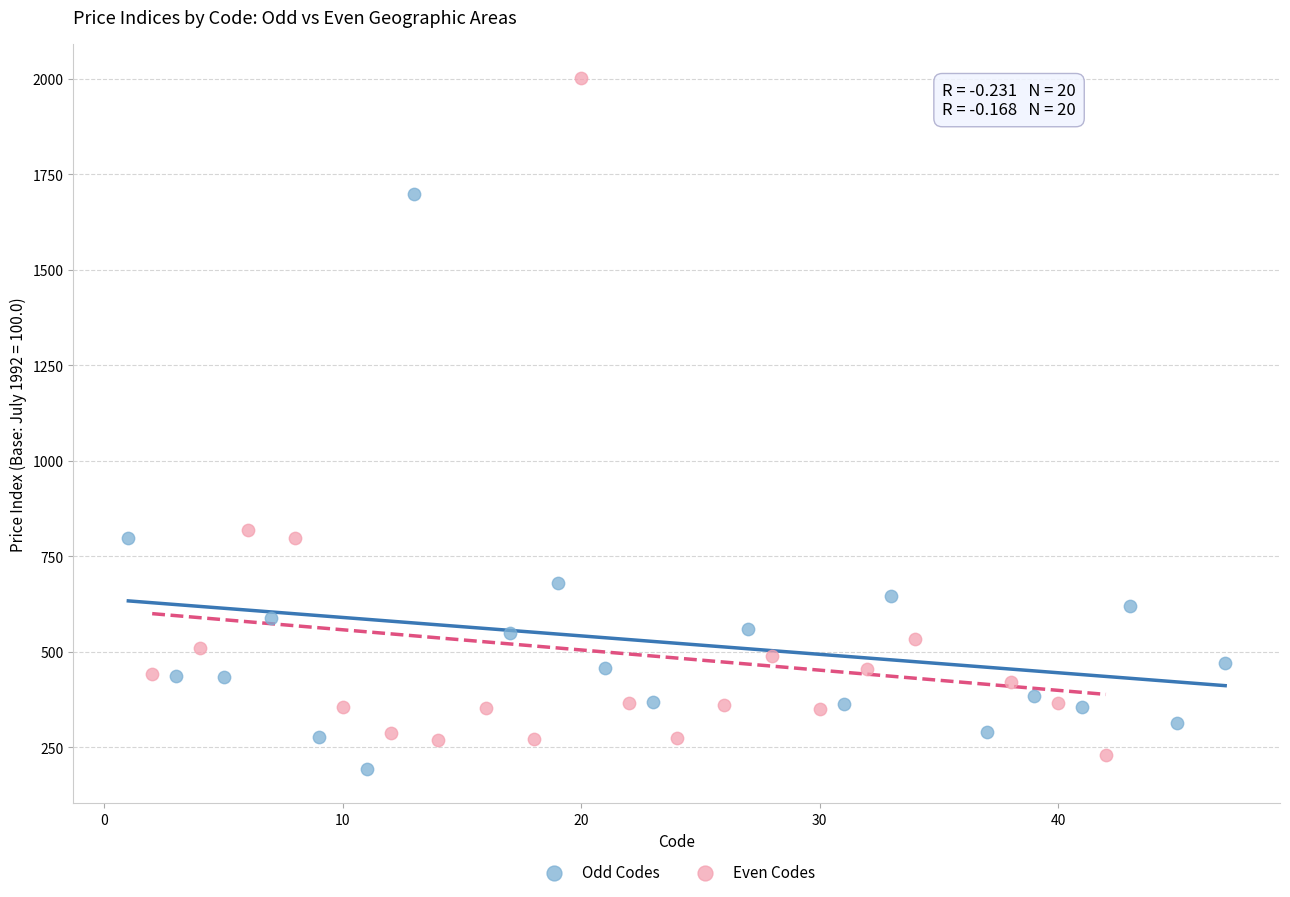

Which series has the widest spread of Y values?

Even Codes